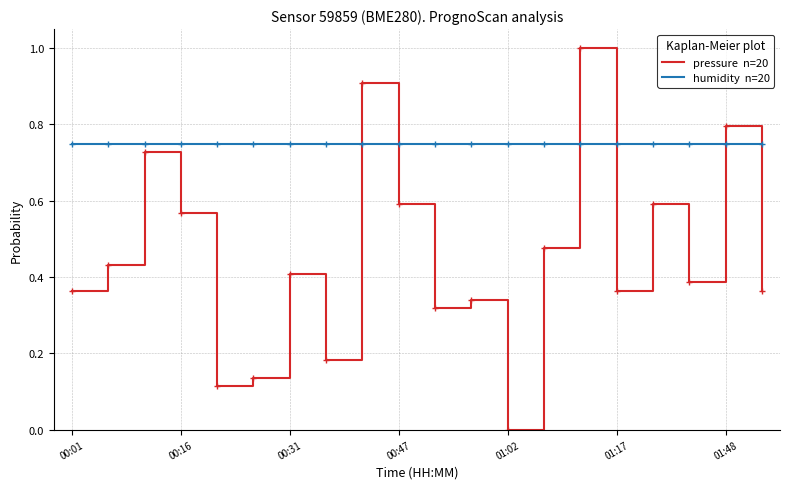

Count the number of categories in the chart.

20